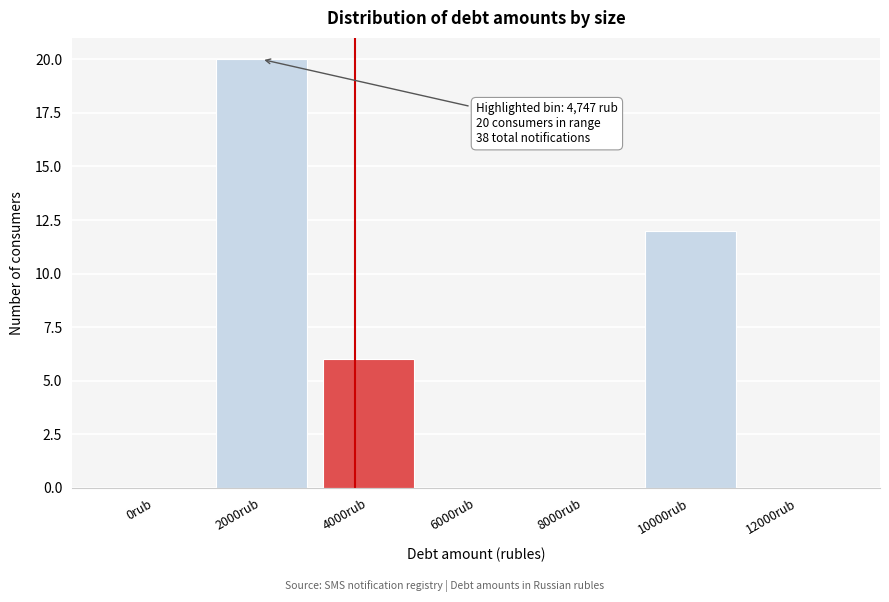

The chart shows a value of 2 at 10000rub. True or false?

False